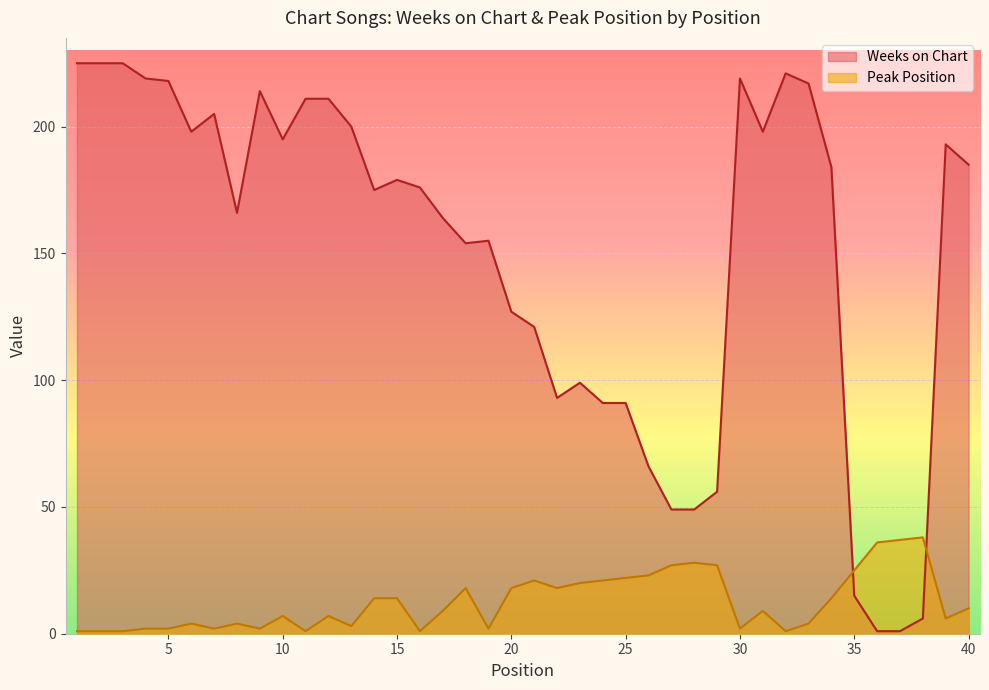

What is the highest value of the Peak Position series?

38